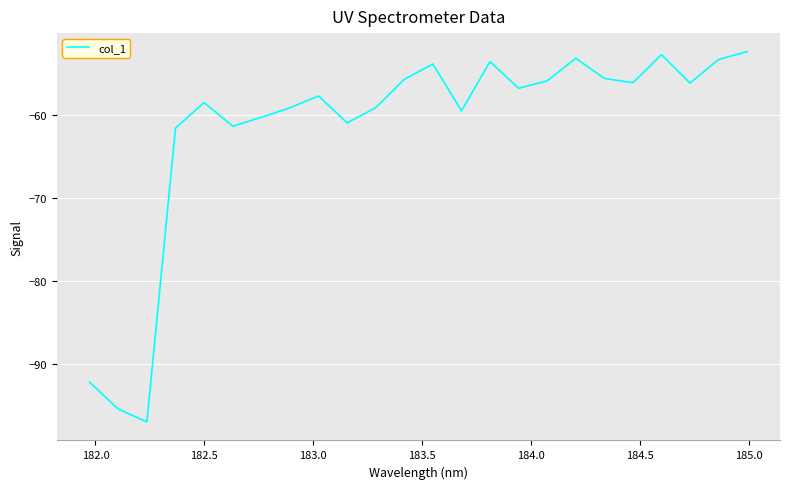

What is the maximum value shown in the chart?

-52.4